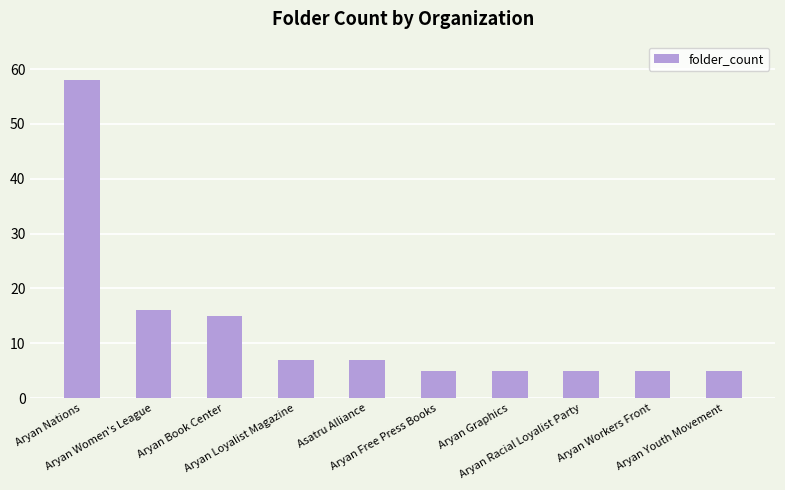

Are the bars horizontal?

No